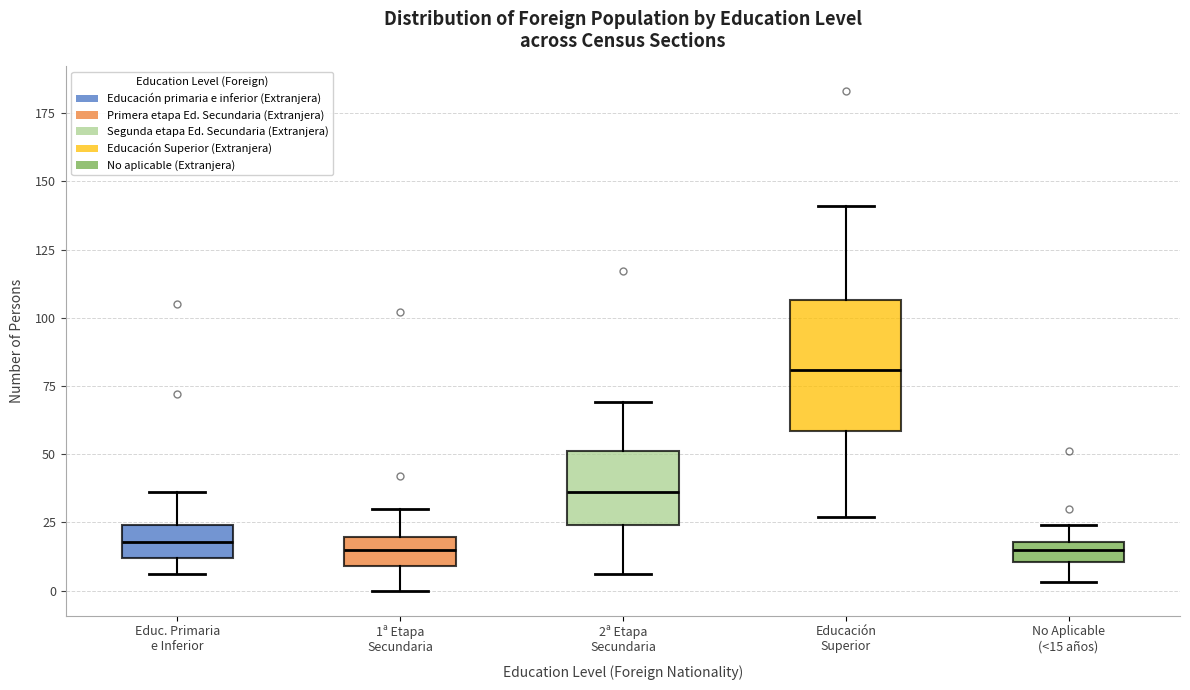

Where is the lower edge of the box for No Aplicable (<15 años) on the y-axis? The values are not printed on the chart, so give them approximately, as read against the axis.

10